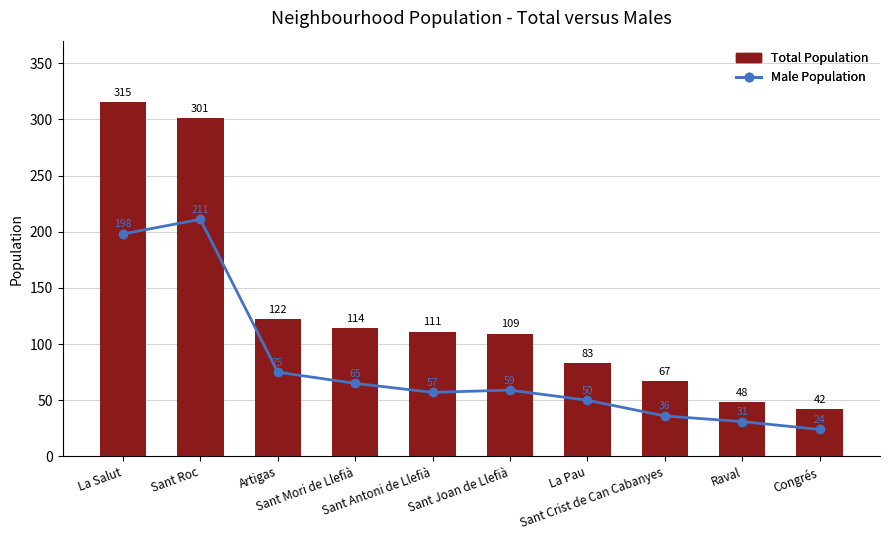

Does the chart contain stacked bars?

No